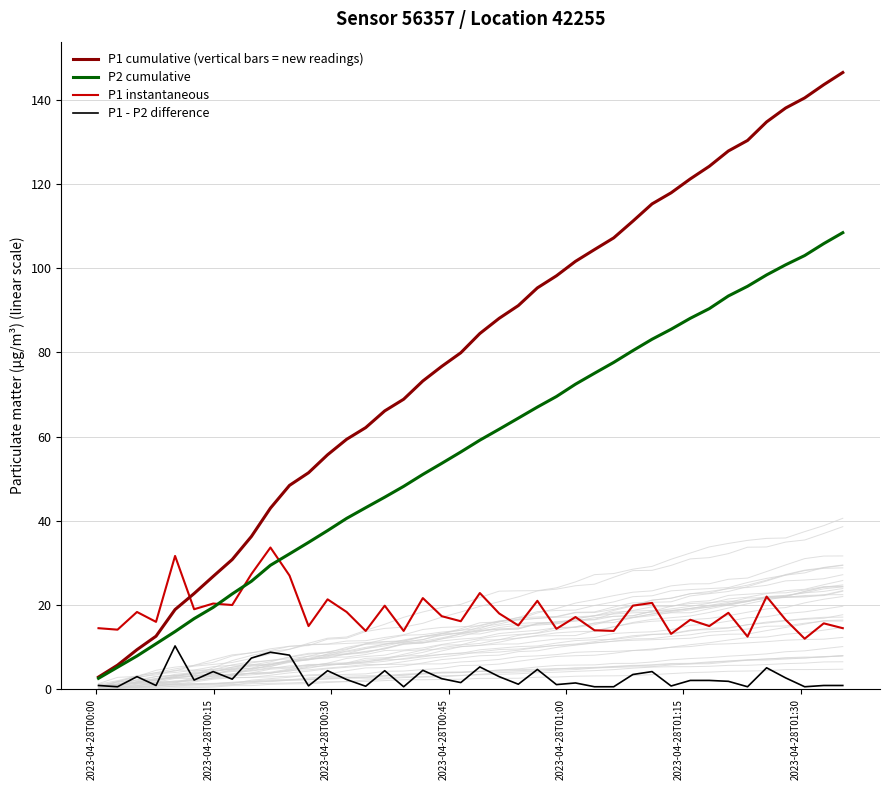

At how many categories does at least one series exceed 2?

40